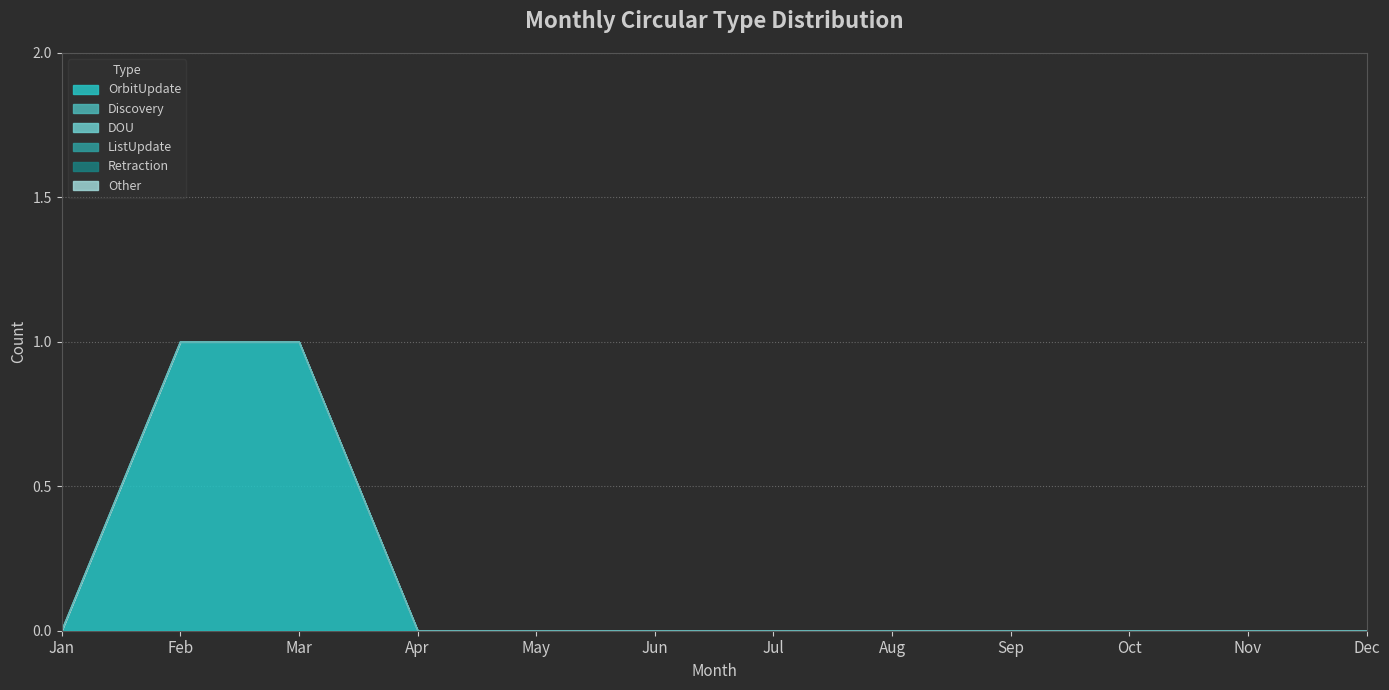

Reading right to left, extract all data points from this chart.

OrbitUpdate: Dec=0	Nov=0	Oct=0	Sep=0	Aug=0	Jul=0	Jun=0	May=0	Apr=0	Mar=1	Feb=1	Jan=0
Discovery: Dec=0	Nov=0	Oct=0	Sep=0	Aug=0	Jul=0	Jun=0	May=0	Apr=0	Mar=0	Feb=0	Jan=0
DOU: Dec=0	Nov=0	Oct=0	Sep=0	Aug=0	Jul=0	Jun=0	May=0	Apr=0	Mar=0	Feb=0	Jan=0
ListUpdate: Dec=0	Nov=0	Oct=0	Sep=0	Aug=0	Jul=0	Jun=0	May=0	Apr=0	Mar=0	Feb=0	Jan=0
Retraction: Dec=0	Nov=0	Oct=0	Sep=0	Aug=0	Jul=0	Jun=0	May=0	Apr=0	Mar=0	Feb=0	Jan=0
Other: Dec=0	Nov=0	Oct=0	Sep=0	Aug=0	Jul=0	Jun=0	May=0	Apr=0	Mar=0	Feb=0	Jan=0